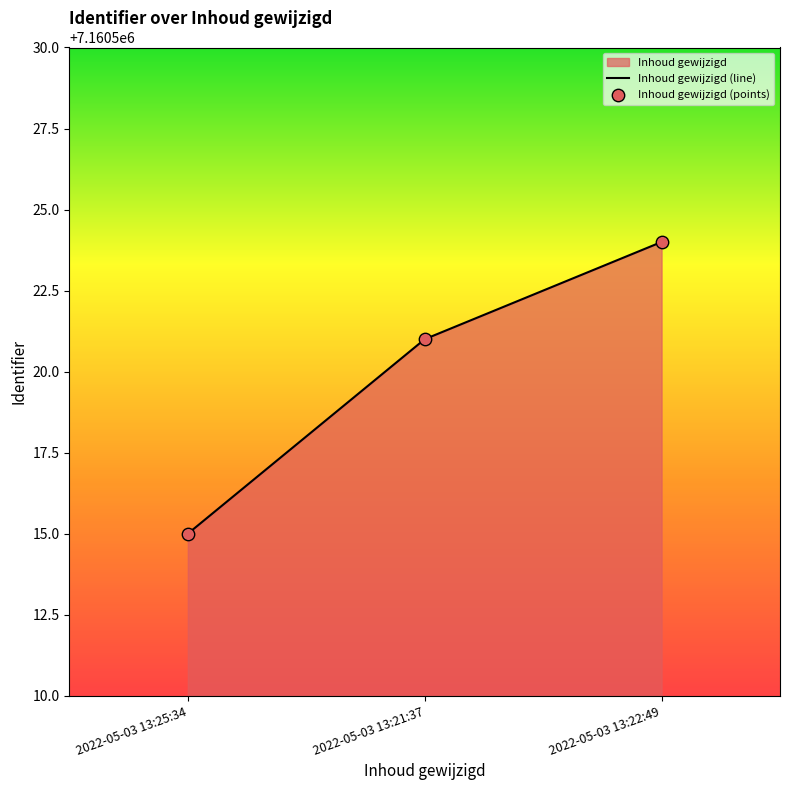

What is the total value across all series at 2022-05-03 13:21:37?

14321042